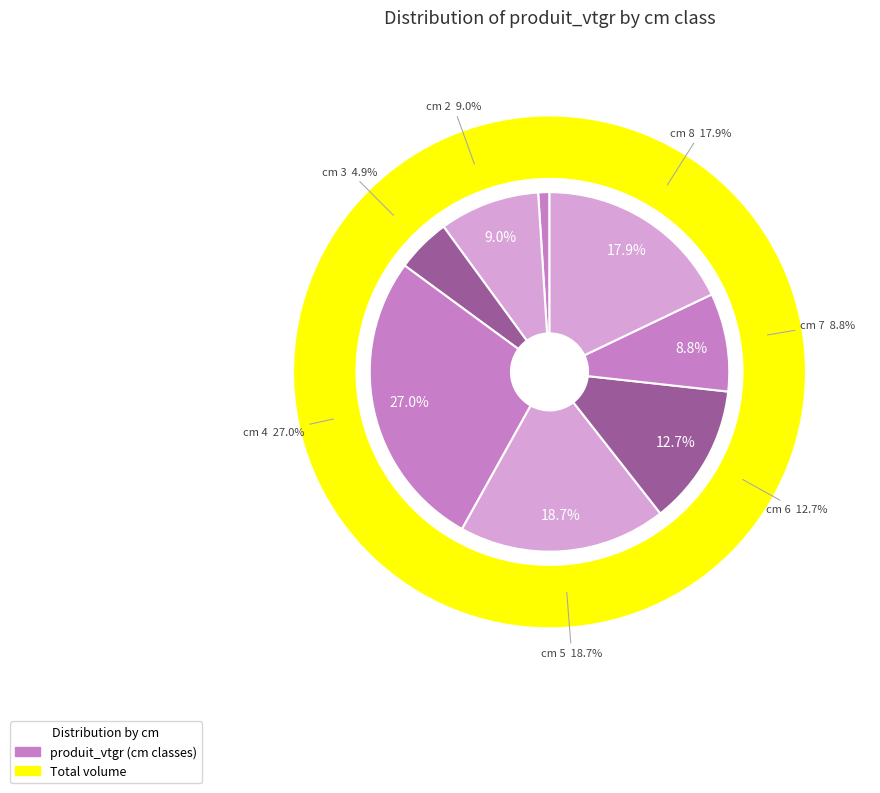

Which category has the smallest portion of the pie?

1